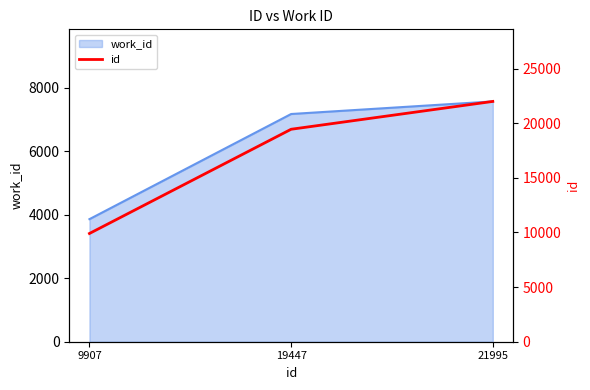

The chart shows a value of 29690 at 19447. True or false?

False